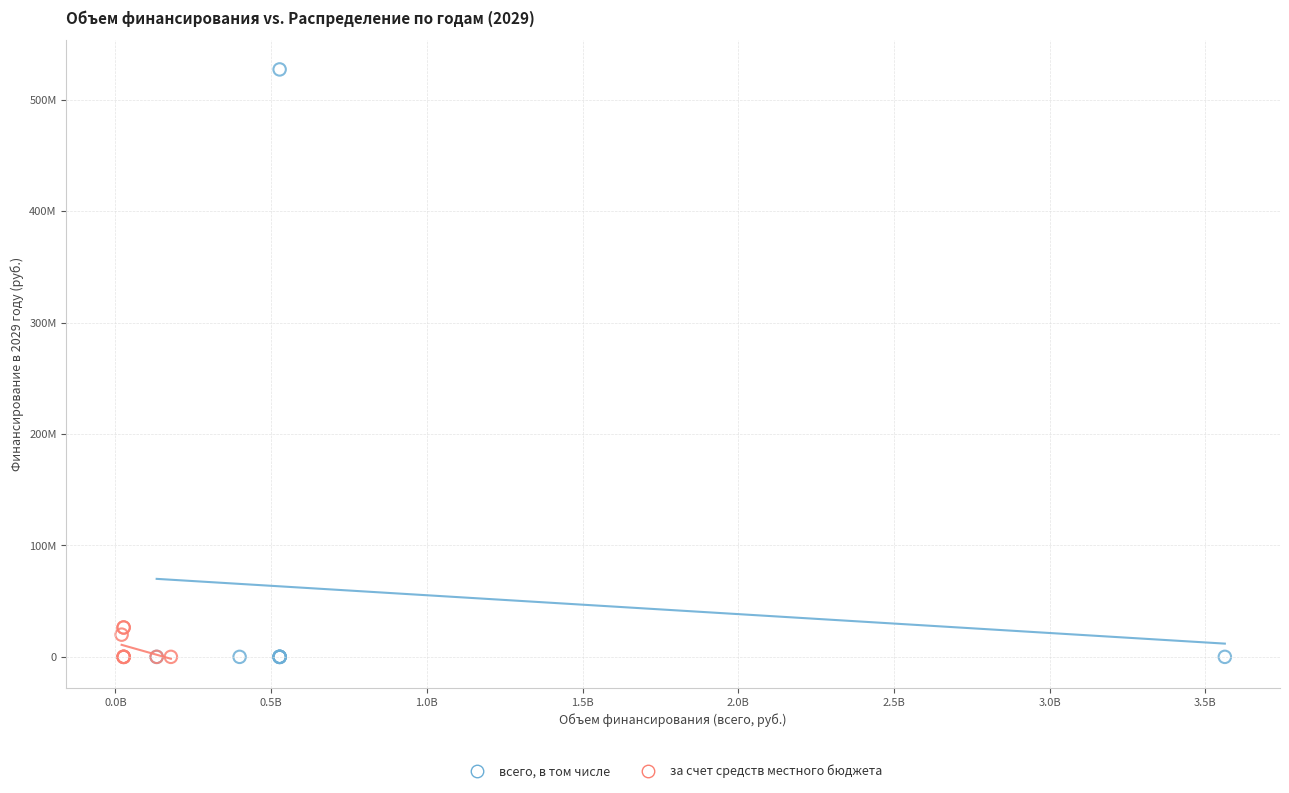

Which series reaches the maximum Y coordinate?

всего, в том числе